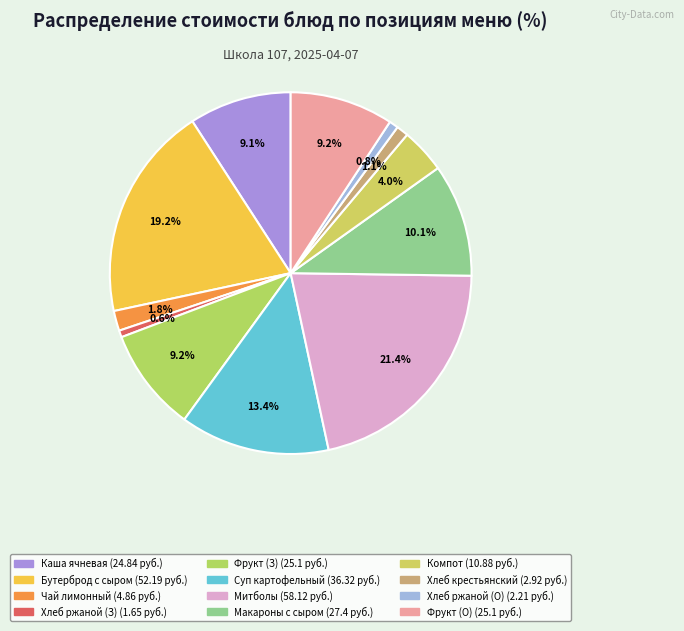

What is the smallest slice in the pie chart?

Хлеб ржаной (Завтрак)